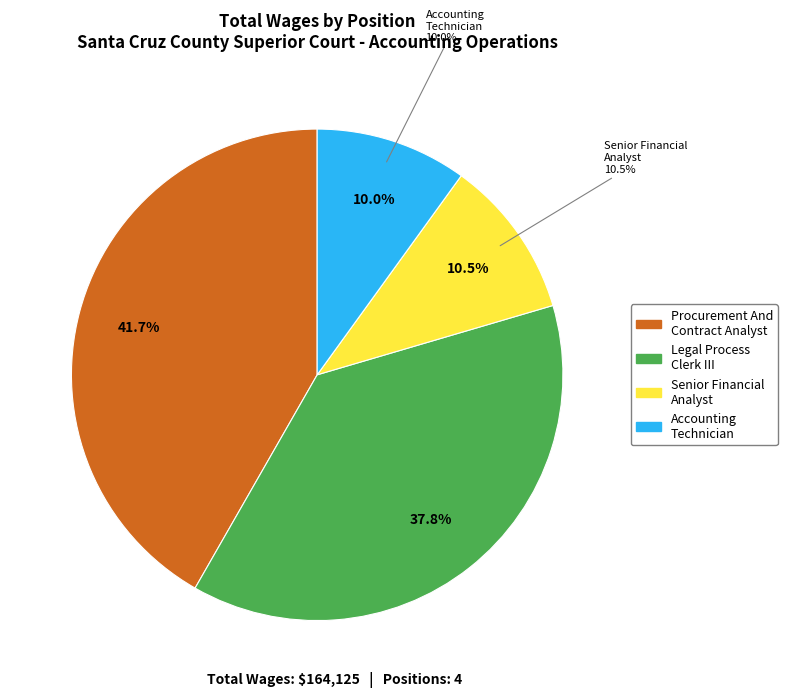

What percentage is the Procurement And Contract Analyst slice, to the nearest percent?

42%